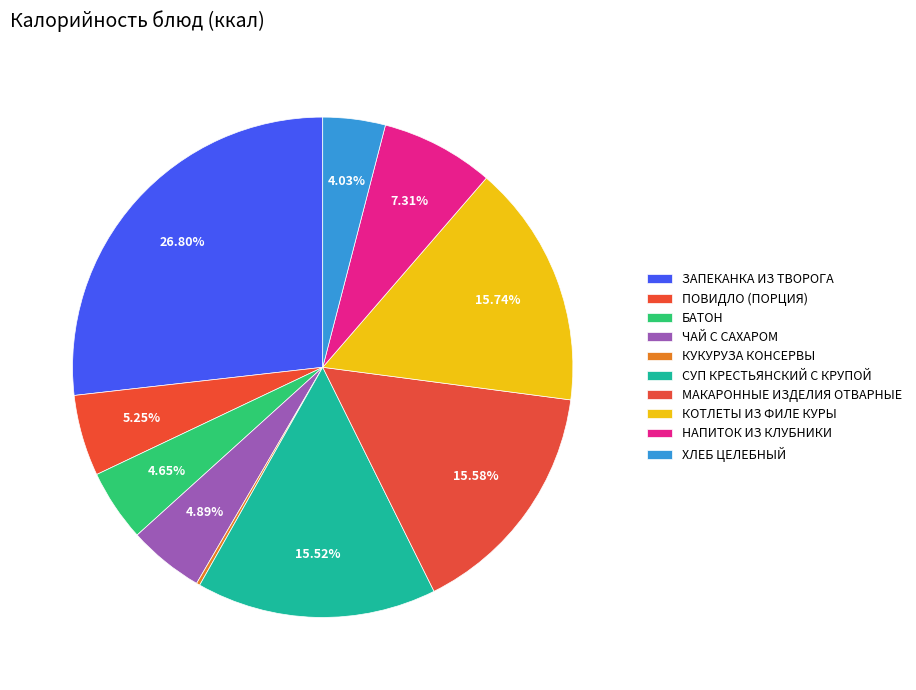

To the nearest percent, what portion does ЗАПЕКАНКА ИЗ ТВОРОГА represent?

27%